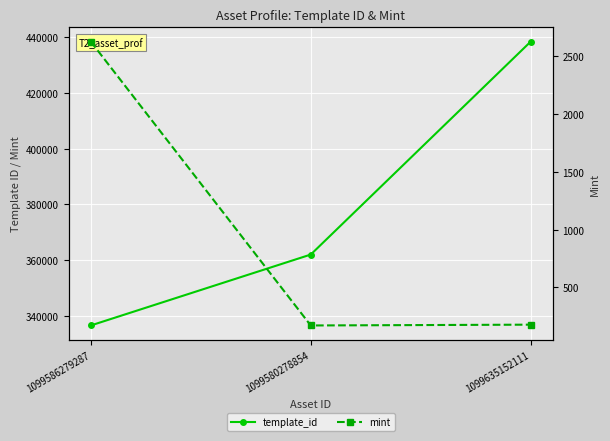

At which label does template_id first exceed 362053?

1099635152111